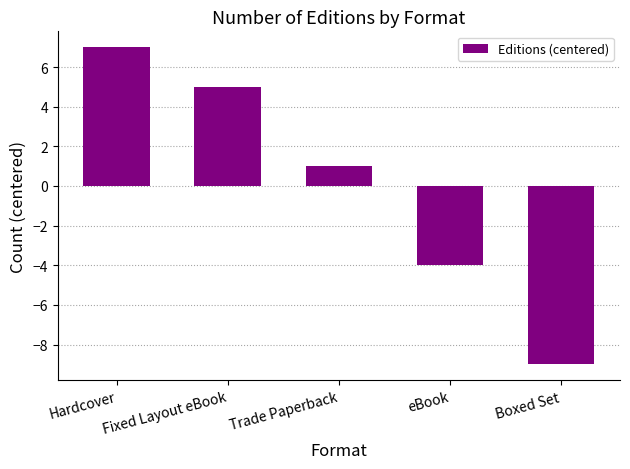

What is the value of the 5th bar from the left?

-9